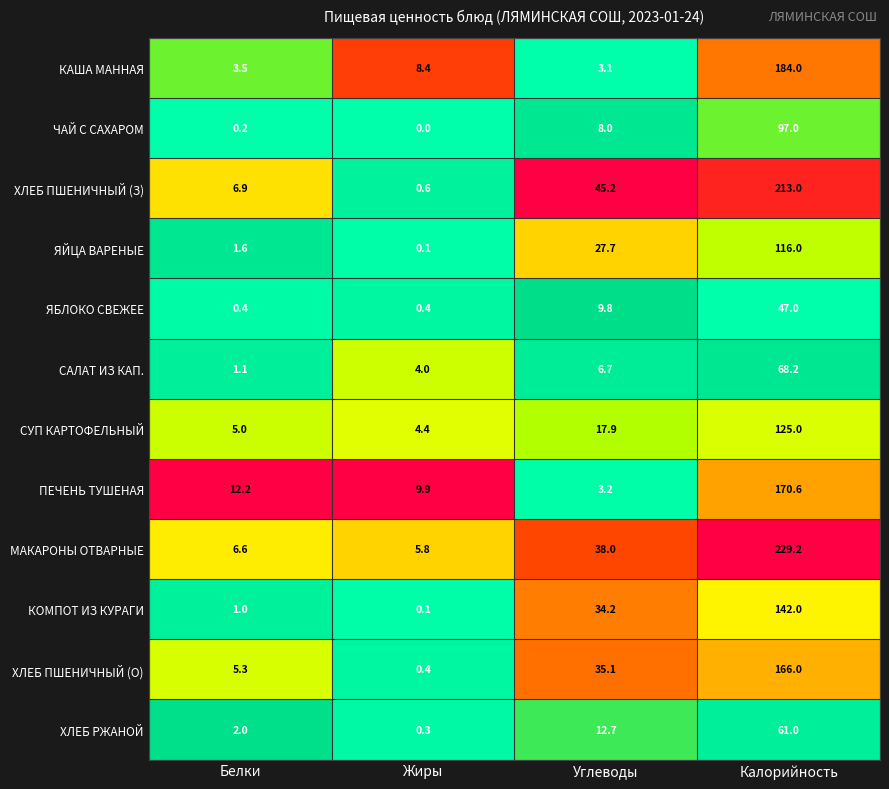

What is the difference between the КОМПОТ ИЗ КУРАГИ values at Жиры and Углеводы?

34.1